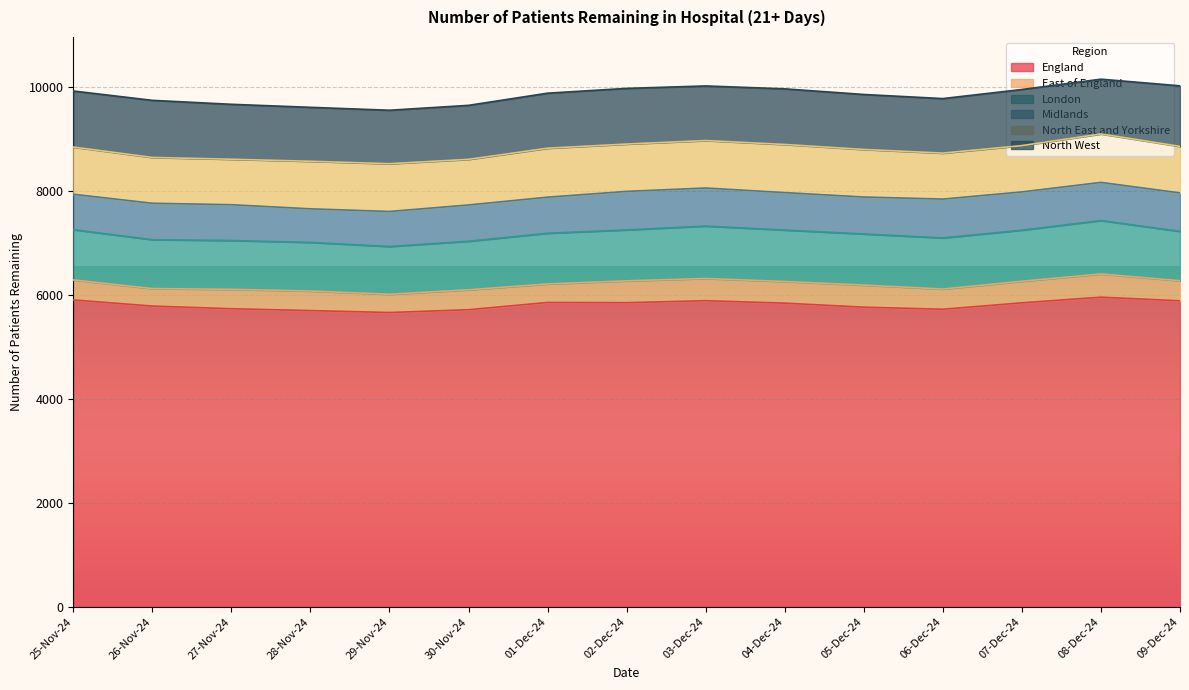

What is the label of the 7th point from the left?

01-Dec-24